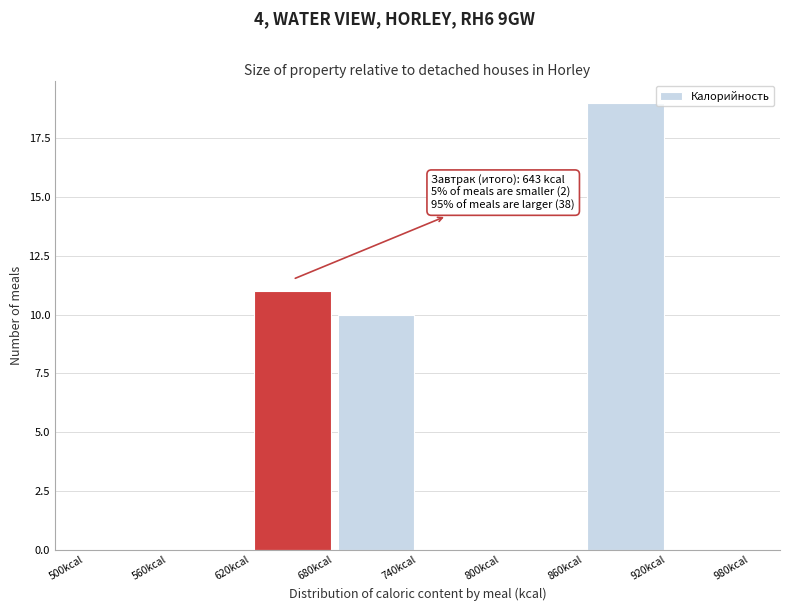

Which range on the x-axis has the tallest bar?

860 to 920